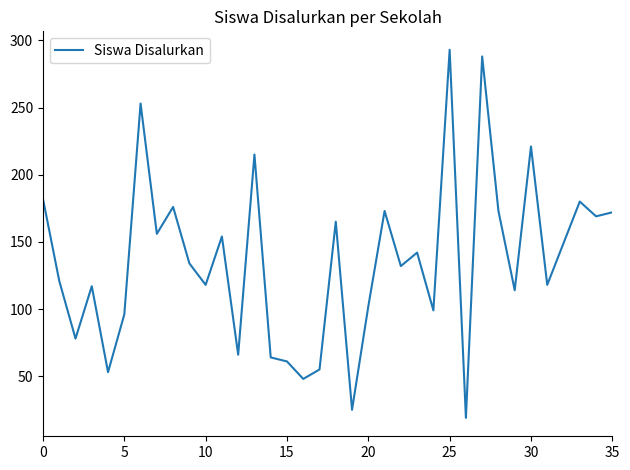

What is the minimum value shown in the chart?

19